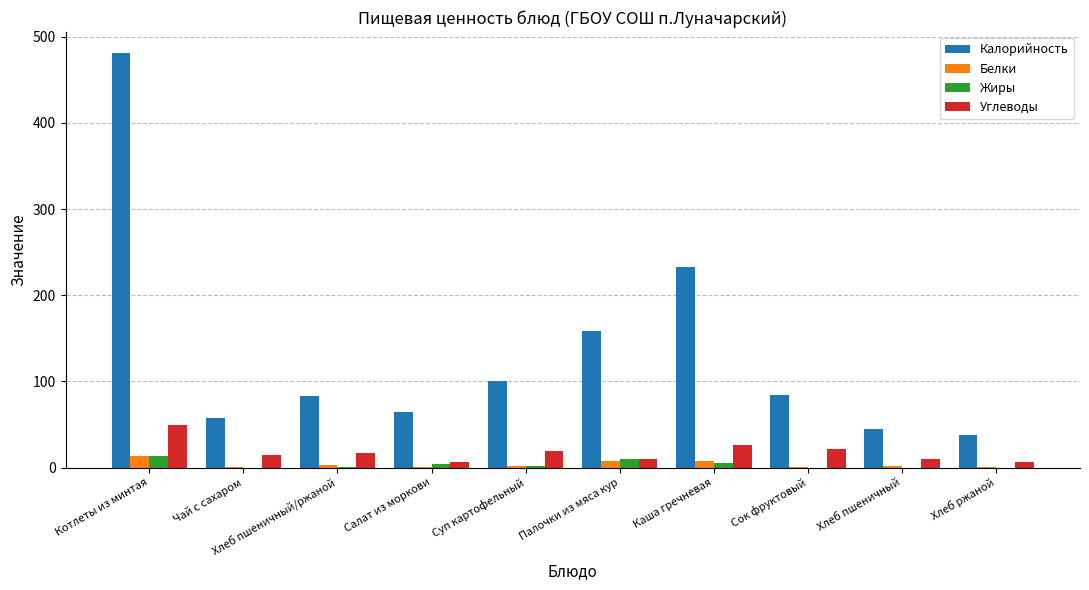

Which series changed the most between Котлеты из минтая and Хлеб пшеничный/ржаной?

Калорийность